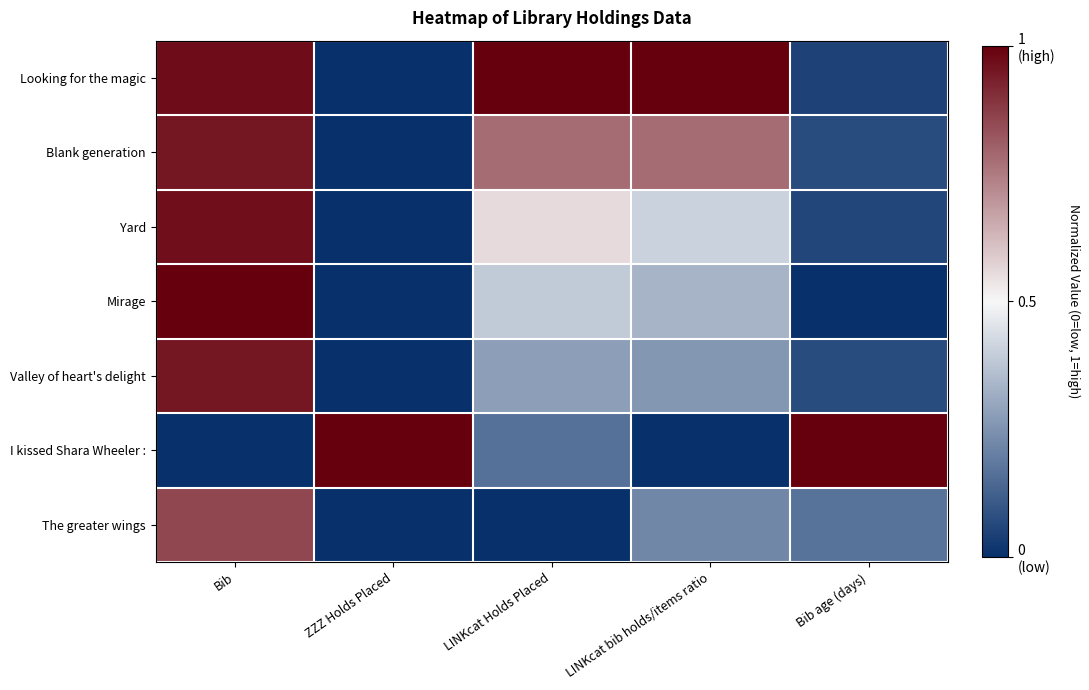

What is the total value across all series at Bib?

5.7